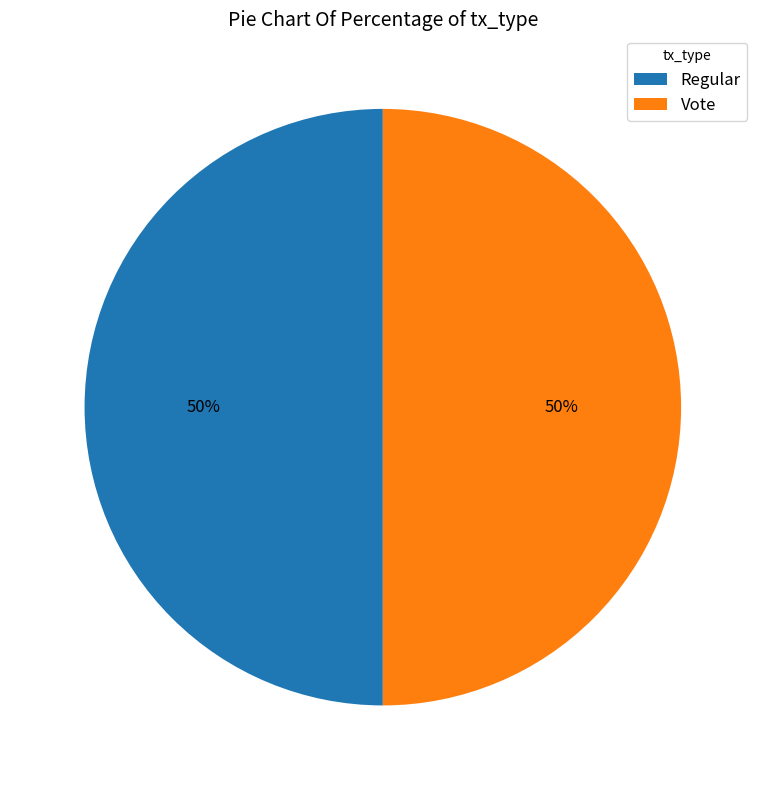

To the nearest percent, what is the average slice percentage?

50%